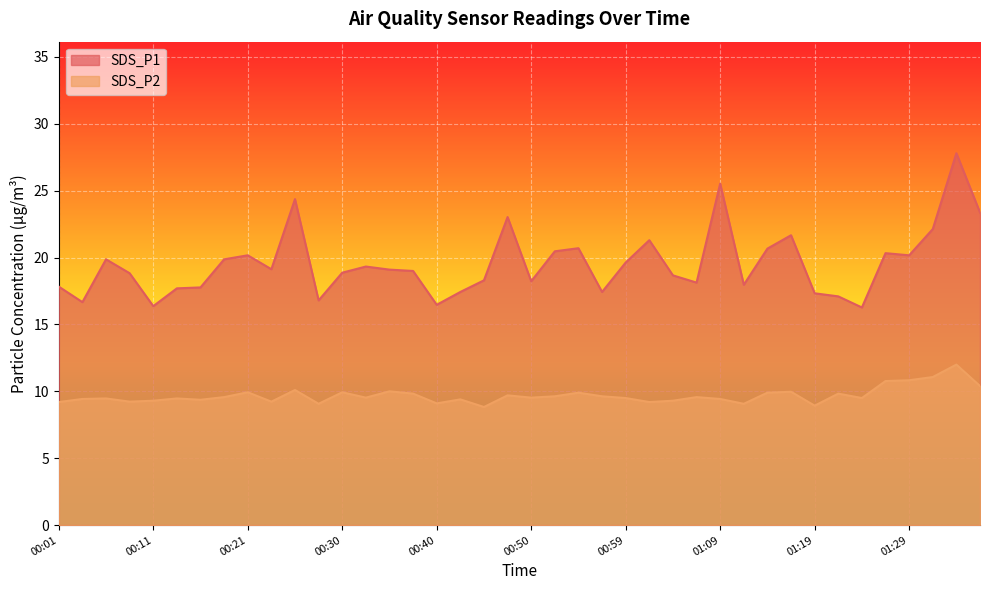

What is the value of the SDS_P1 point at the 38th from the left?

22.1